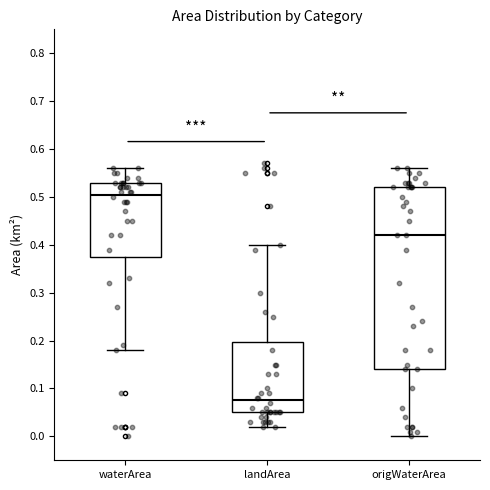

Reading left to right, read every box against the y-axis: the position of its median line, the range the box covers, and the ends of its whiskers. The values are not printed on the chart, so give them approximately, as read against the axis.

waterArea: median 0.51, box 0.38 to 0.53, whiskers 0.18 to 0.56
landArea: median 0.08, box 0.05 to 0.20, whiskers 0.02 to 0.40
origWaterArea: median 0.42, box 0.14 to 0.52, whiskers 0.00 to 0.56